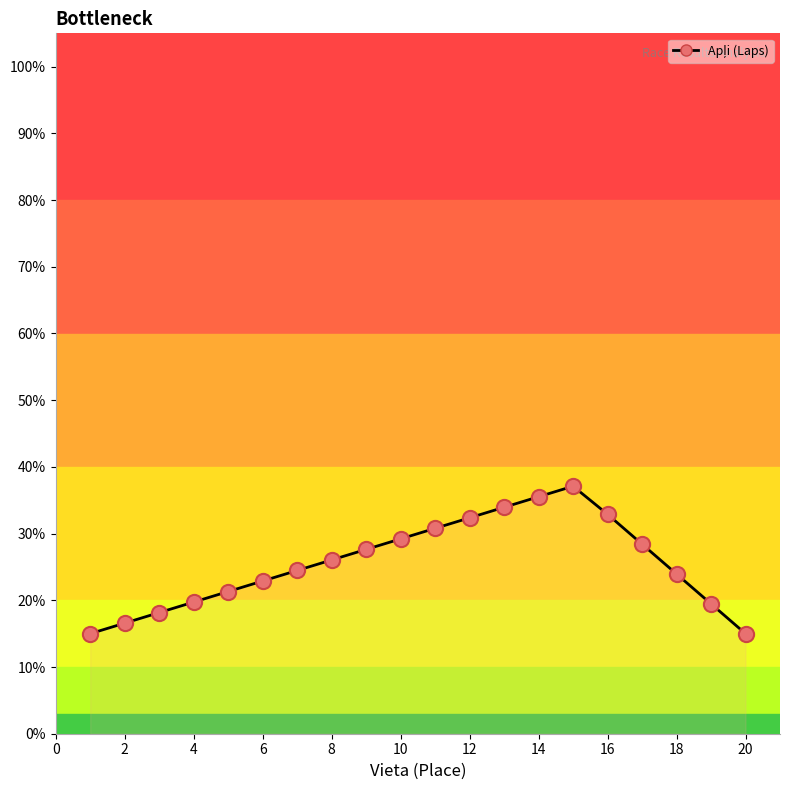

What is the minimum value shown in the chart?

15.0